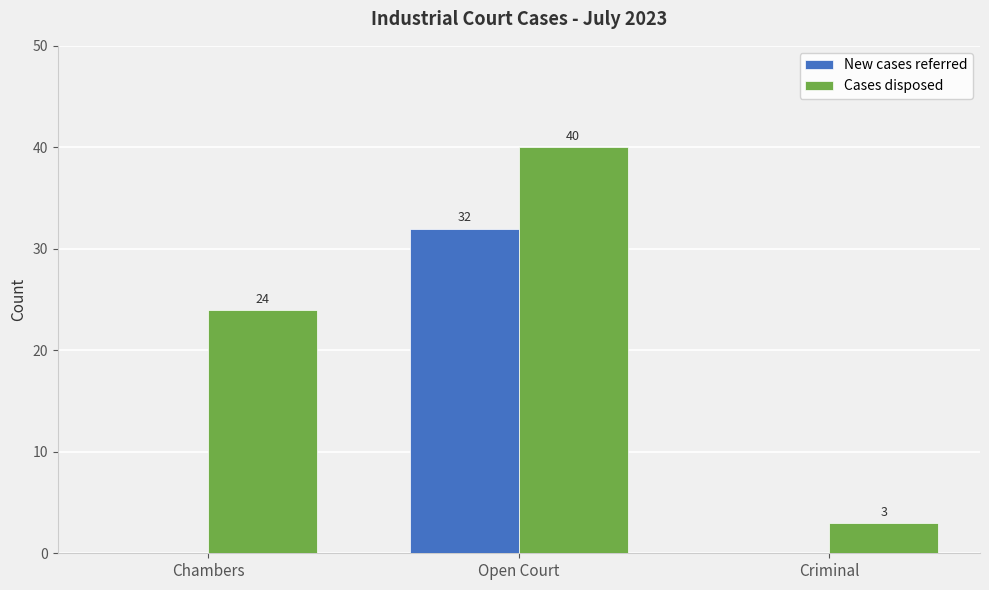

Which category has the highest value in the New cases referred series?

Open Court